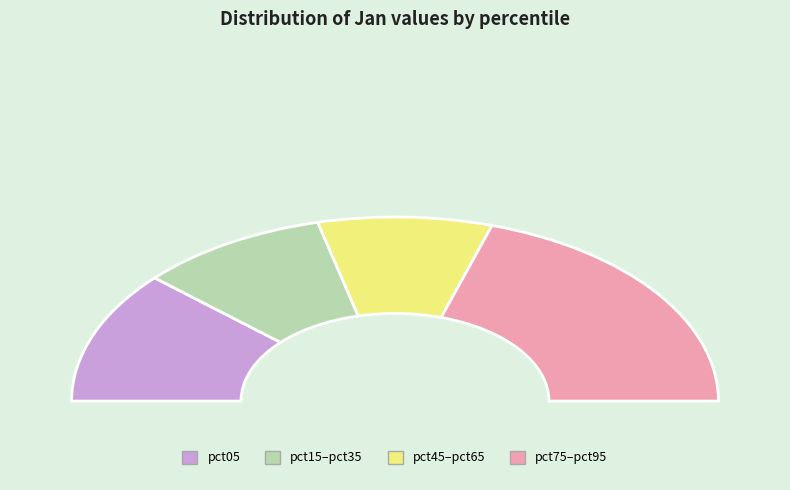

Is there any slice that represents more than half of the pie?

No